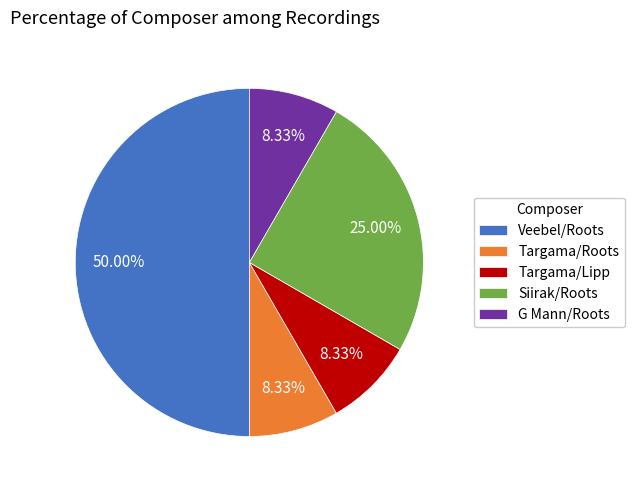

Is Siirak/Roots the majority of the pie?

No